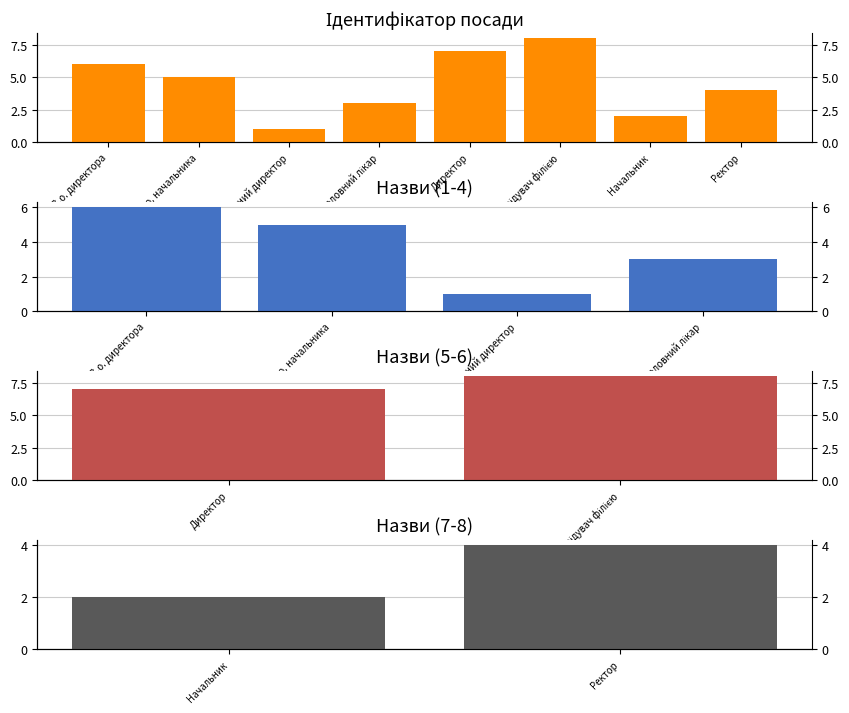

Reading right to left, list all the values displayed in this chart.

4	2	8	7	3	1	5	6